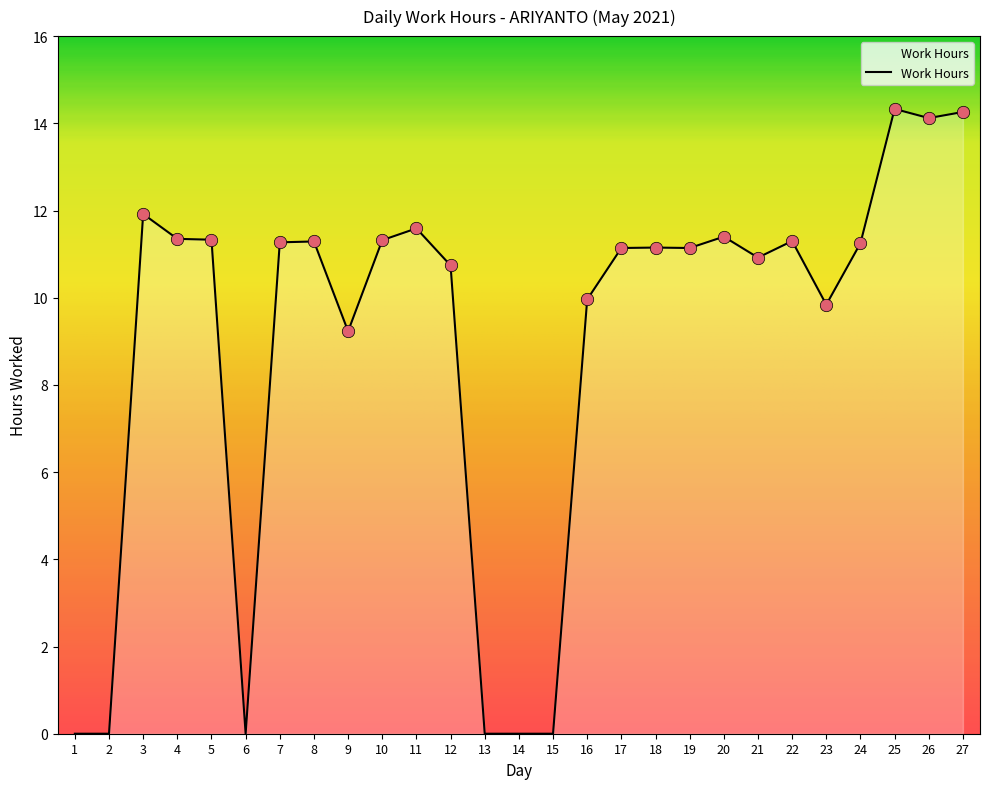

Approximately how many times larger is the value at 4 compared to 19?

1.0